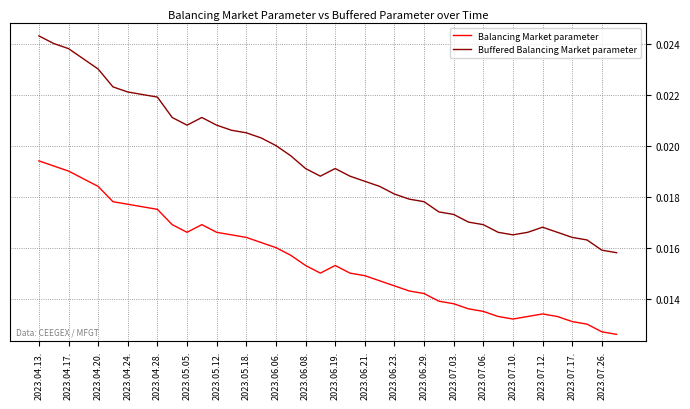

True or false: Balancing Market parameter and Buffered Balancing Market parameter cross at least once.

False